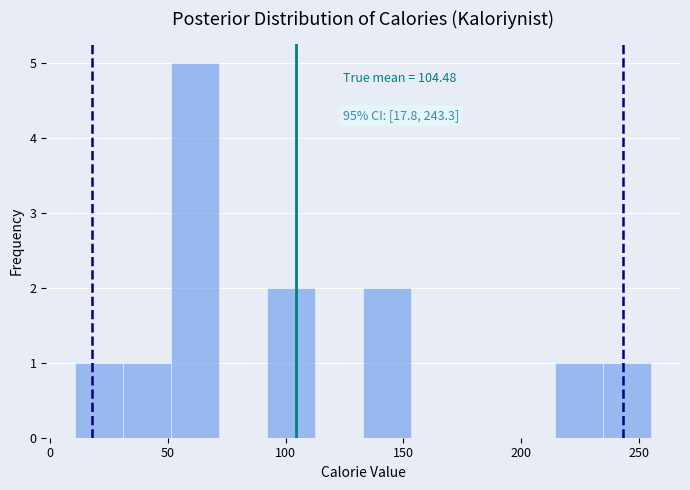

Over which range of the x-axis is the bar tallest?

50 to 70